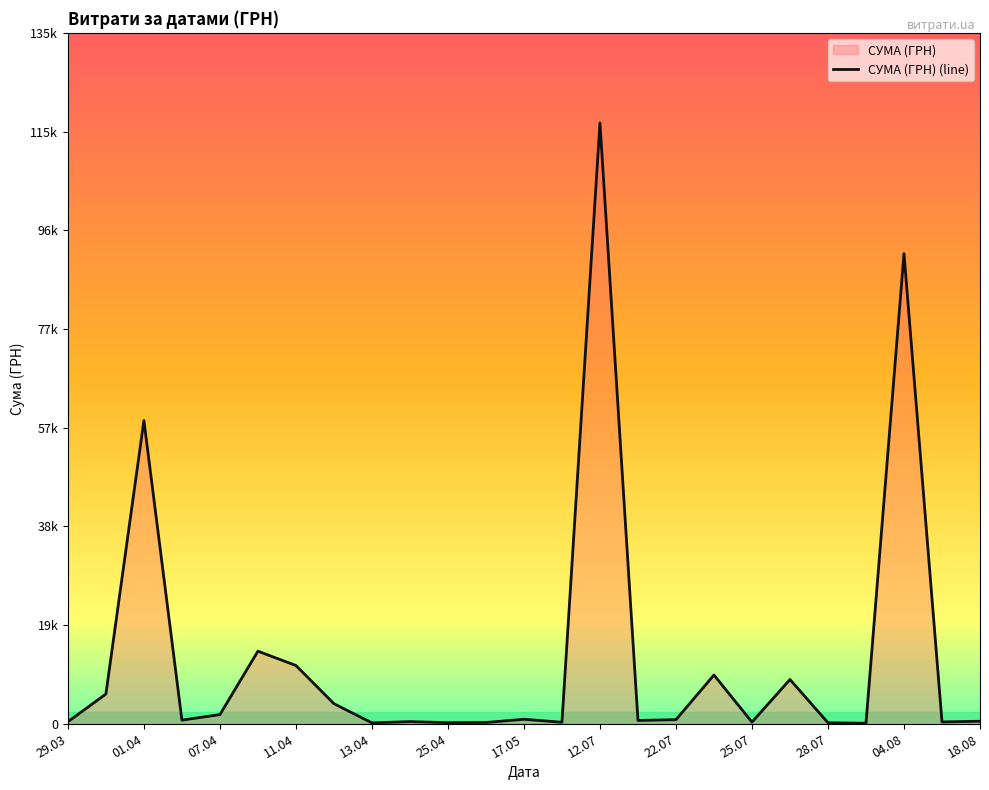

What is the change in value from 29.03 to 25.04?

-180.2